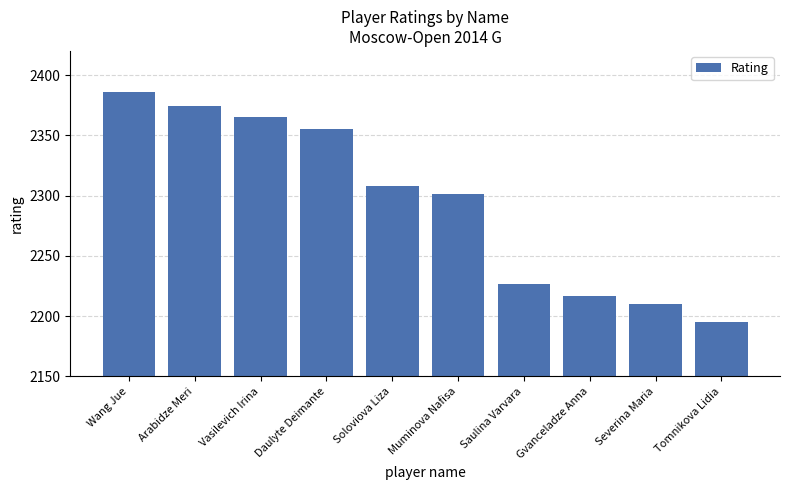

Rank the categories by value from highest to lowest.

Wang Jue, Arabidze Meri, Vasilevich Irina, Daulyte Deimante, Soloviova Liza, Muminova Nafisa, Saulina Varvara, Gvanceladze Anna, Severina Maria, Tomnikova Lidia